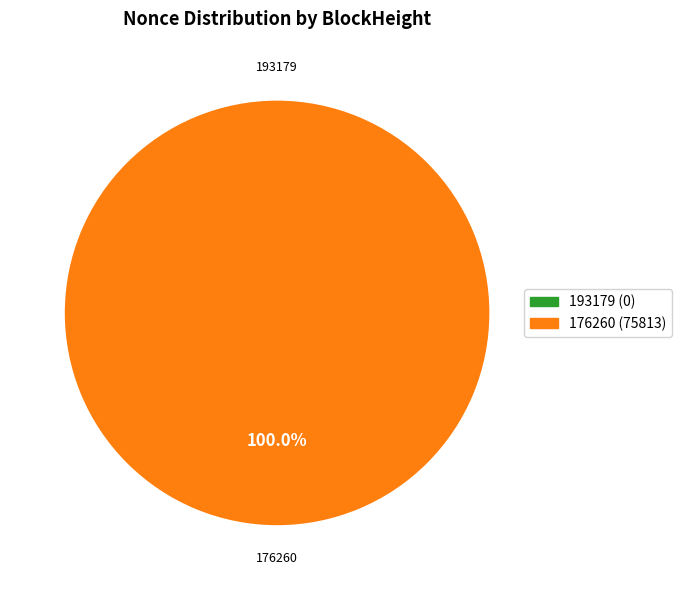

Which has a higher value, 176260 or 193179?

176260